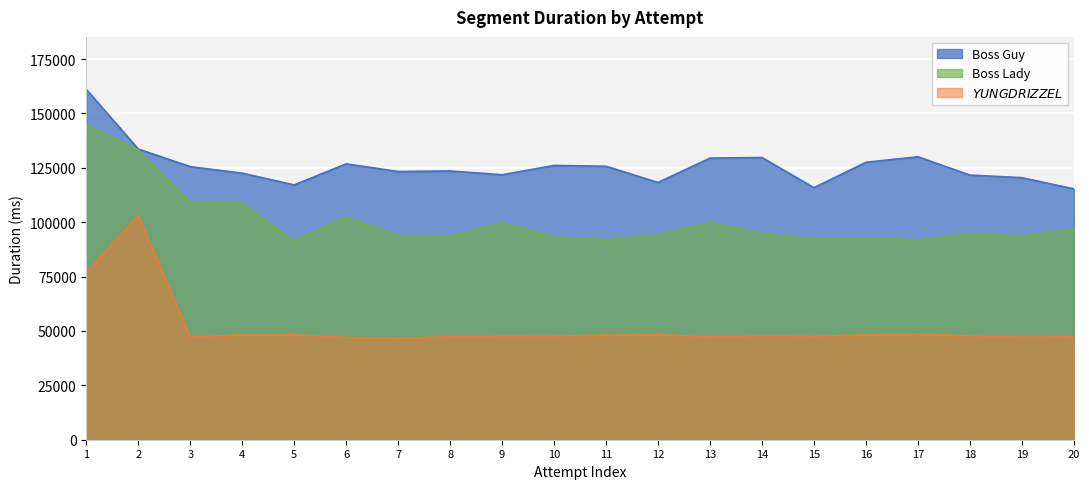

What is the difference between the second highest and second lowest values in the Boss Guy series?

17764